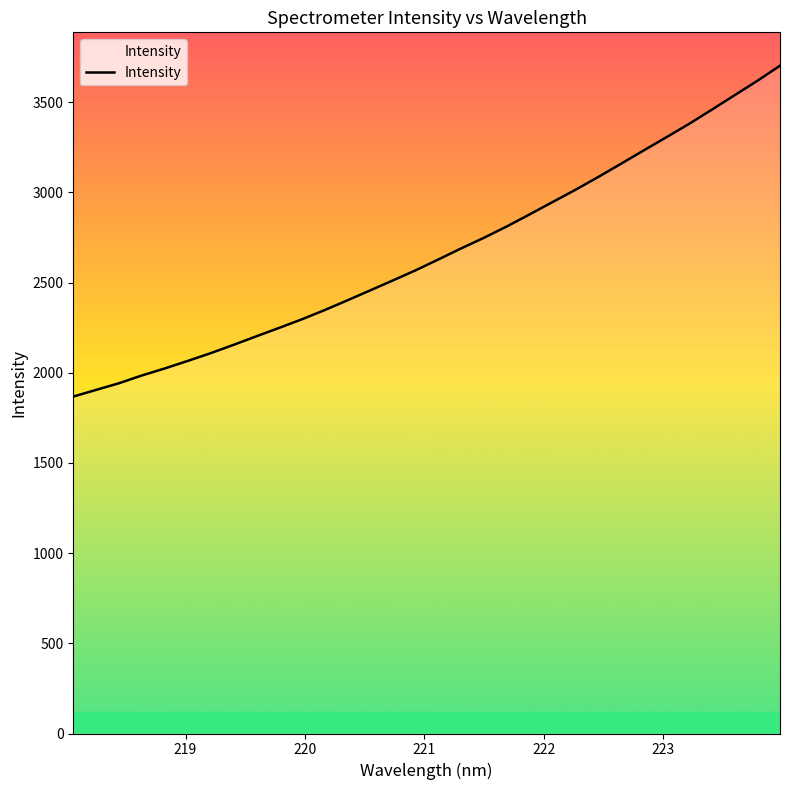

What is the difference between the maximum and second lowest values?

1797.0